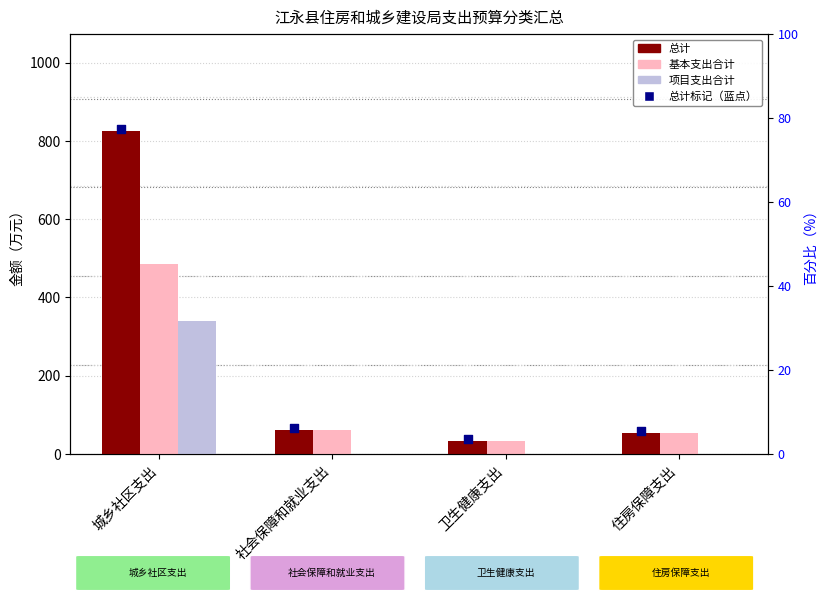

Which series reaches the minimum Y coordinate?

项目支出合计